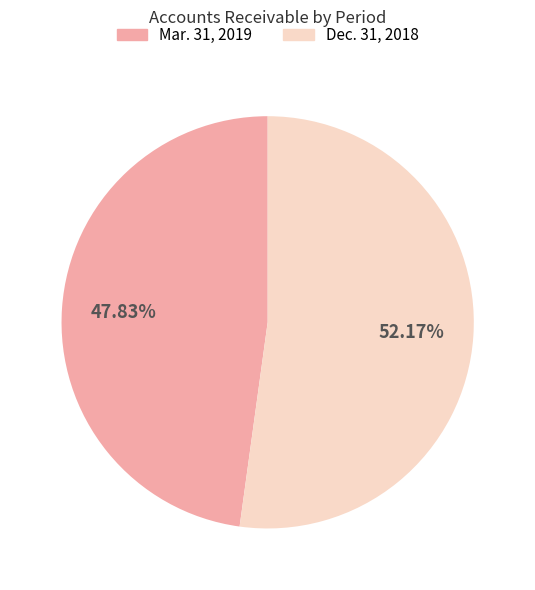

What is the smallest slice in the pie chart?

Mar. 31, 2019